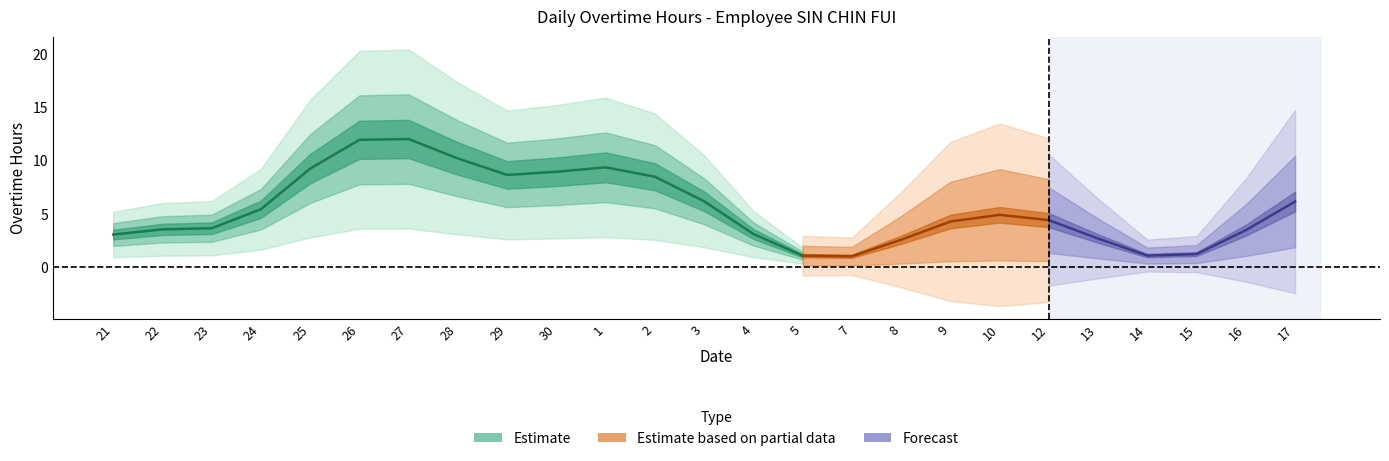

True or false: the data has more than 0 interior local peaks.

True